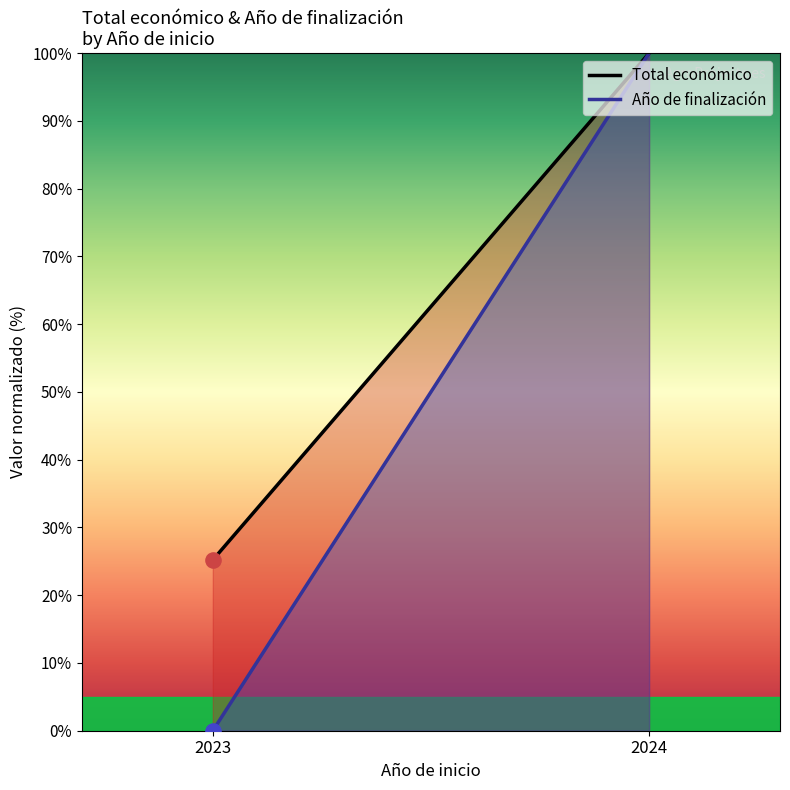

What are all the series names shown in the legend?

Total económico, Año de finalización